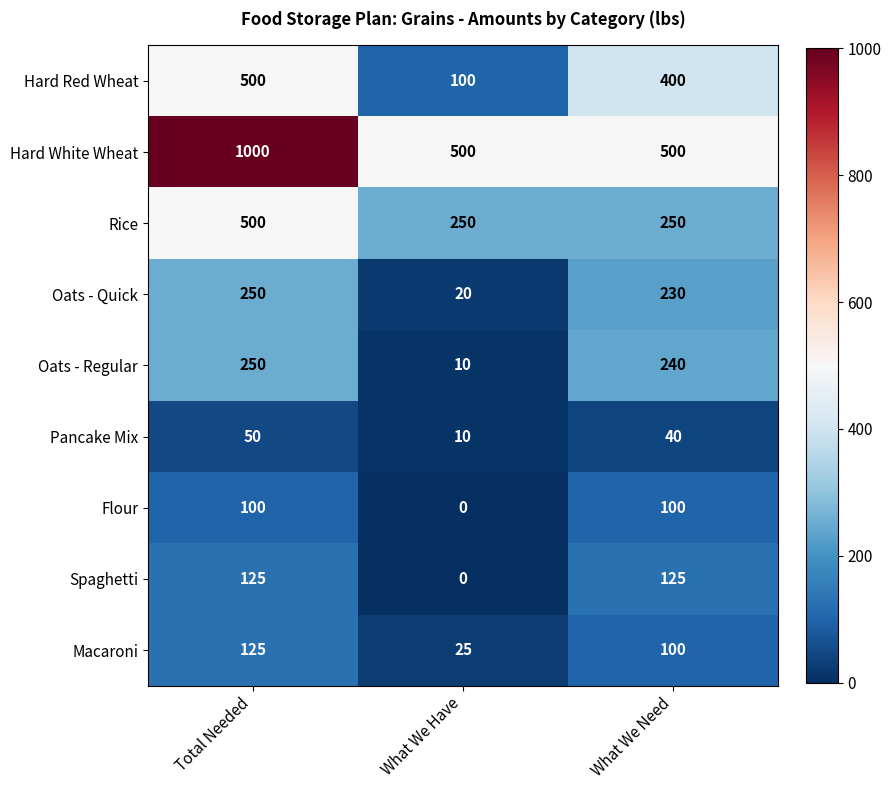

Which series has the widest spread of values?

Hard White Wheat